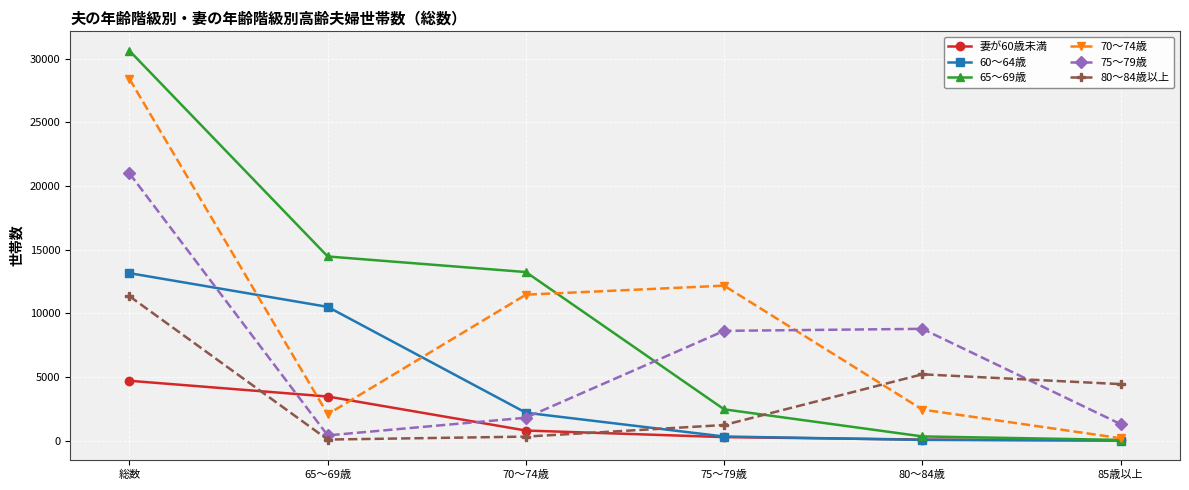

The 65～69歳 series shows 73 at 85歳以上. True or false?

True